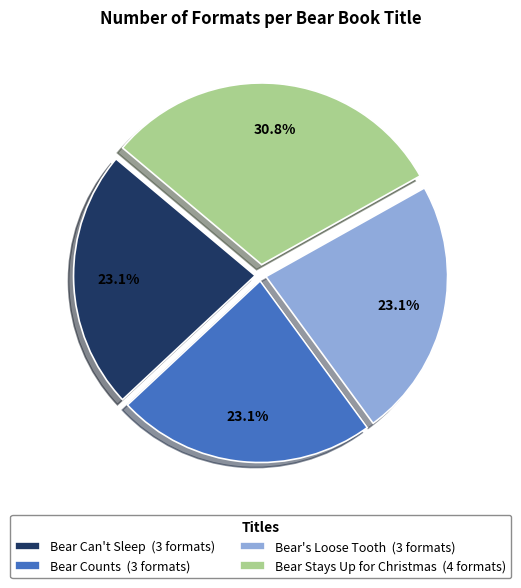

Is it true that Bear's Loose Tooth is 17% of the pie?

False